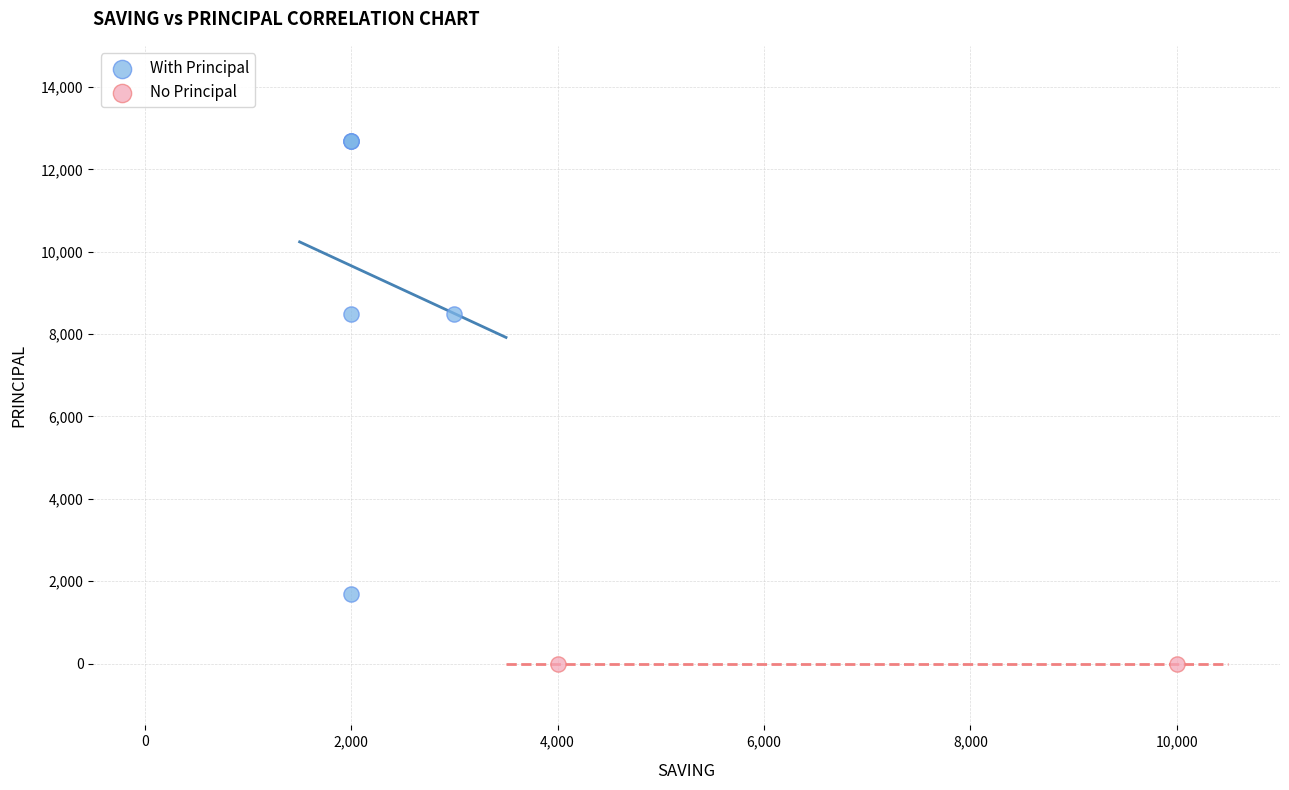

What are all the series names shown in the legend?

With Principal, No Principal